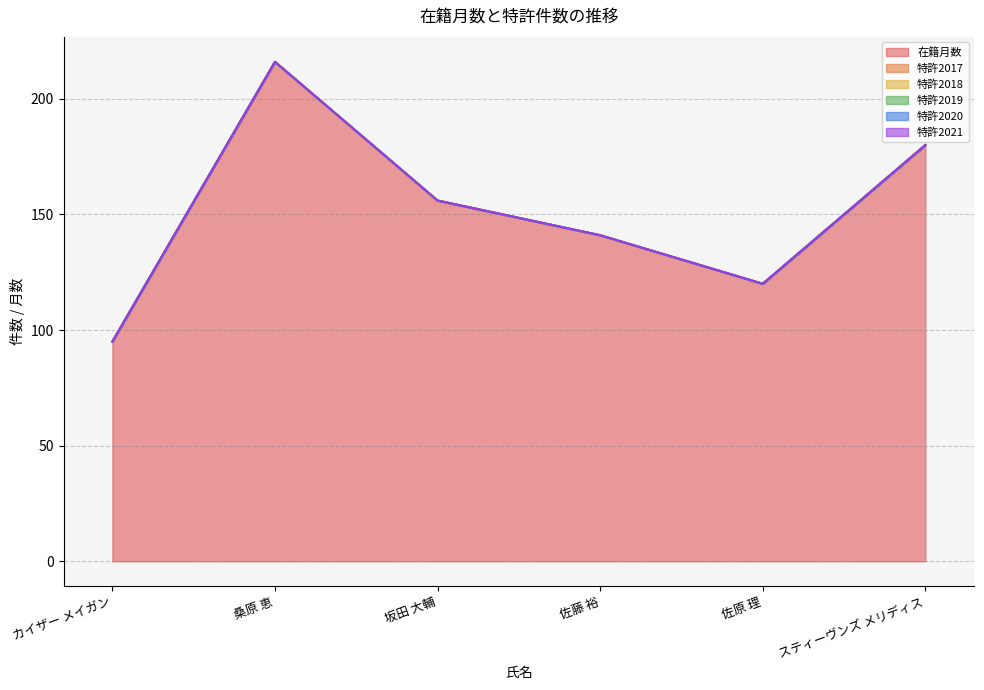

What are all the series names shown in the legend?

在籍月数, 特許2017, 特許2018, 特許2019, 特許2020, 特許2021